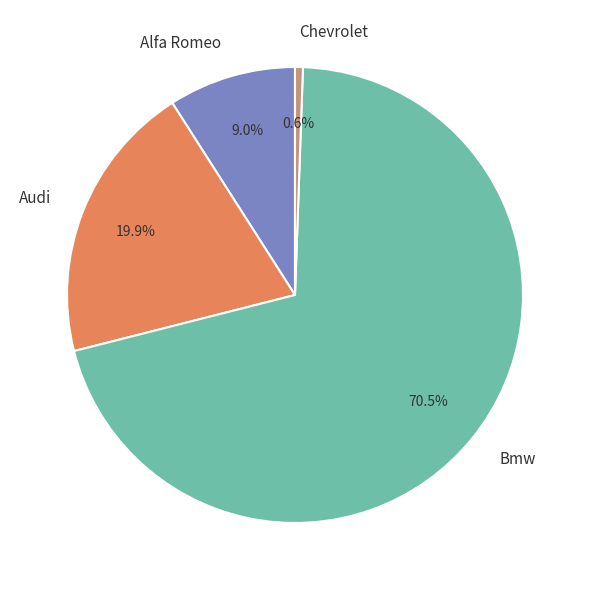

Does any single category account for the majority?

Yes